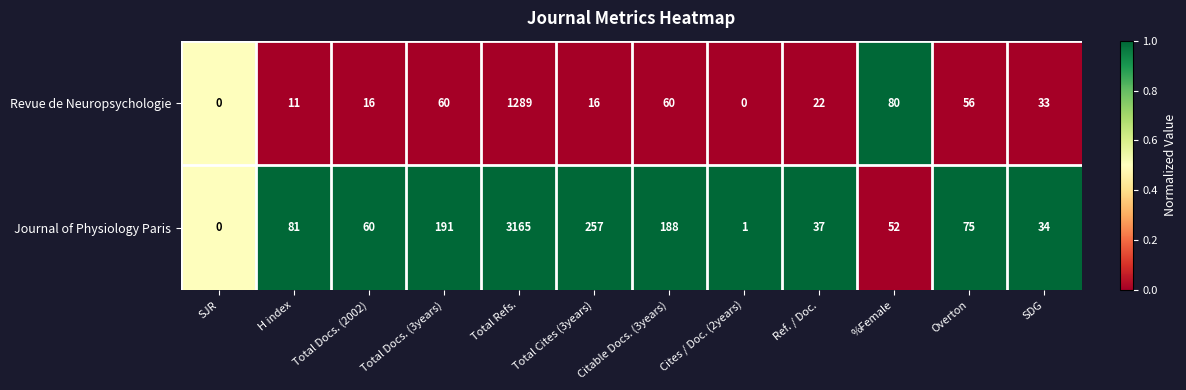

At how many categories does at least one series exceed 33?

10